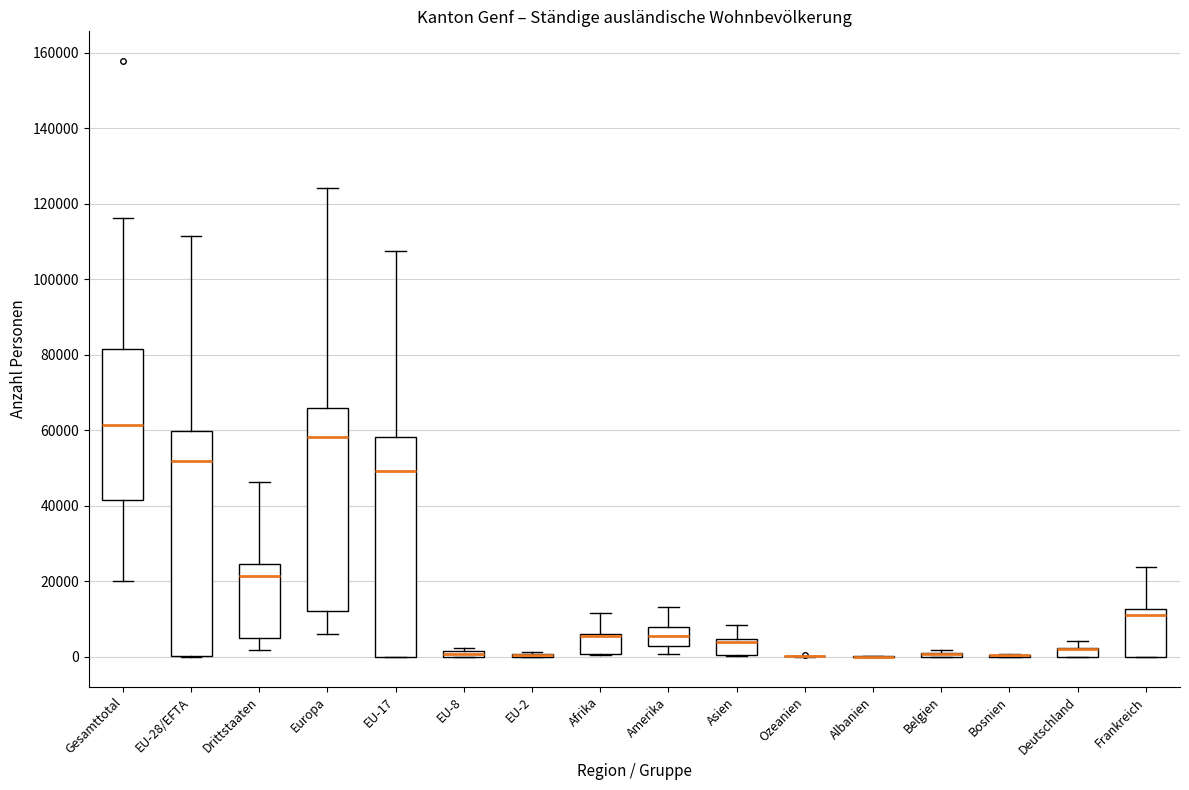

Where is the upper edge of the box for Asien on the y-axis? The values are not printed on the chart, so give them approximately, as read against the axis.

4000